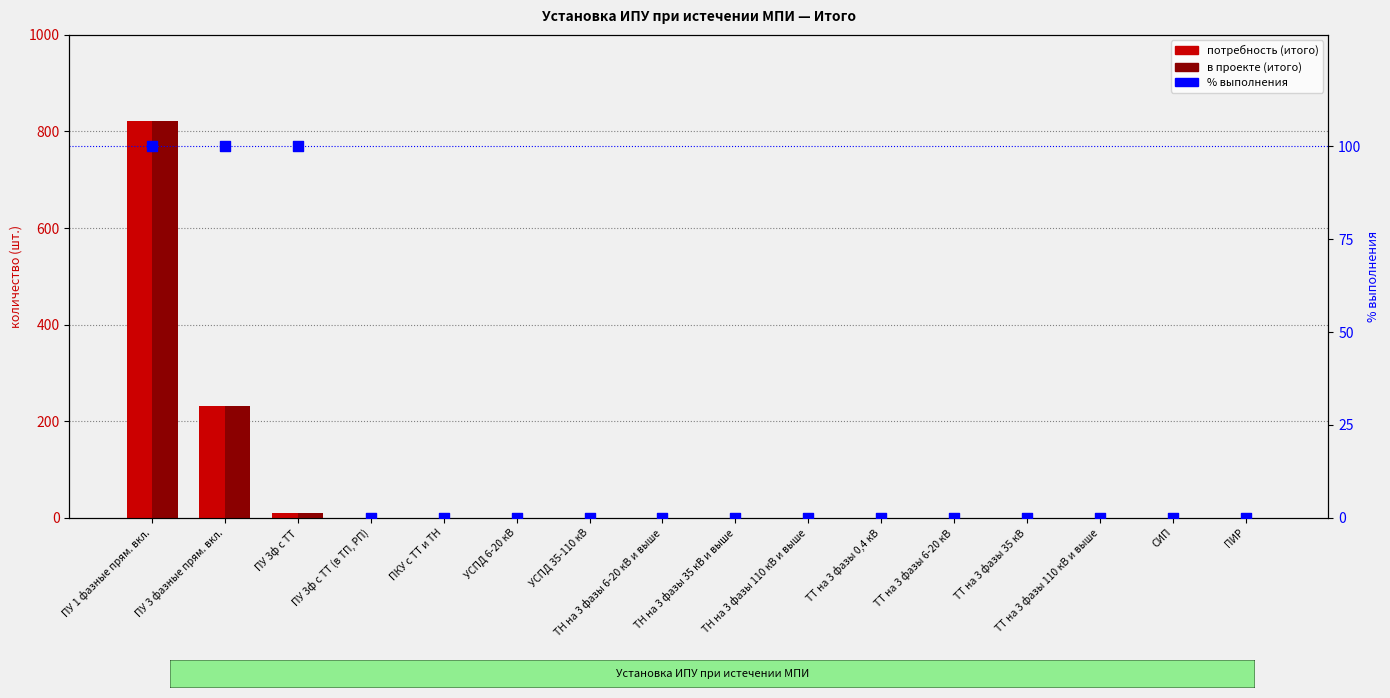

Which series has the largest Y range (max minus min)?

потребность (итого)